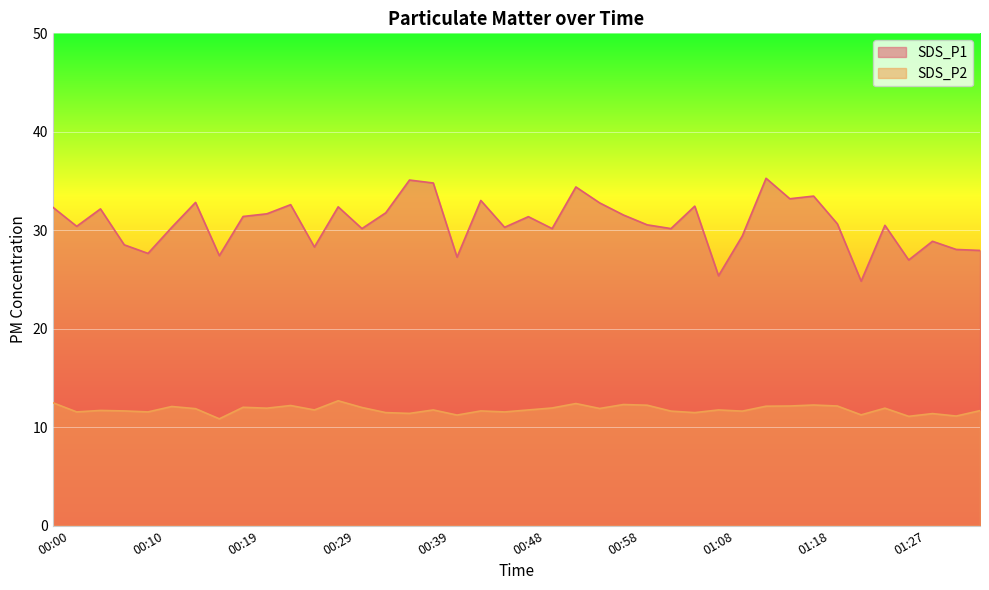

What is the total value across all series at 01:20?

42.8